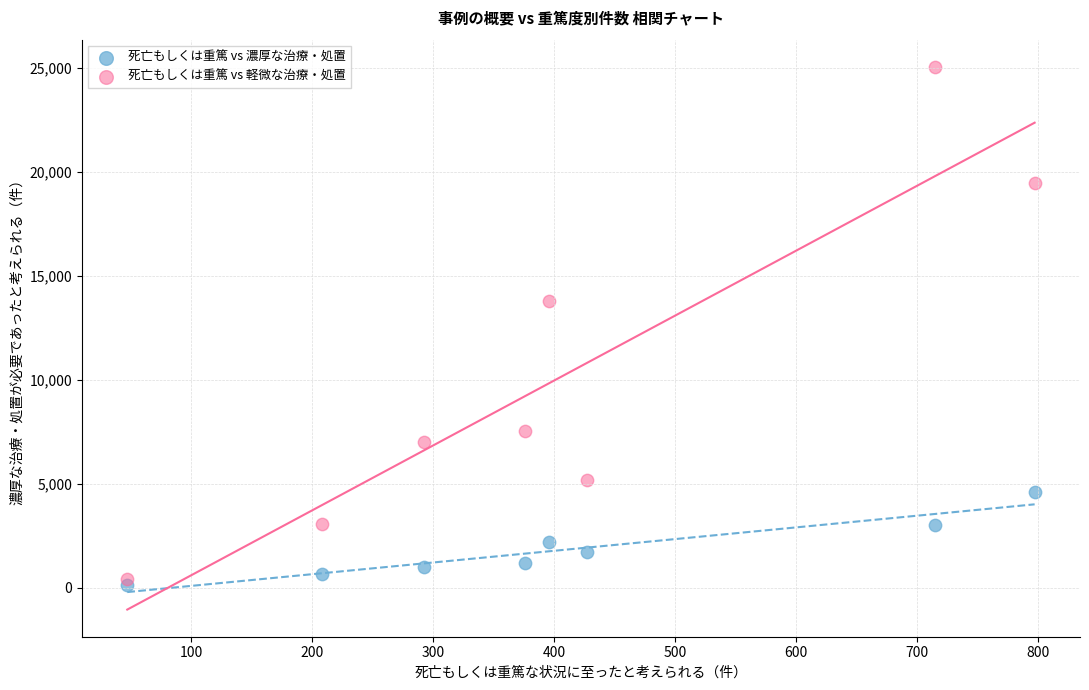

Which series contains the highest Y value?

死亡もしくは重篤 vs 軽微な治療・処置